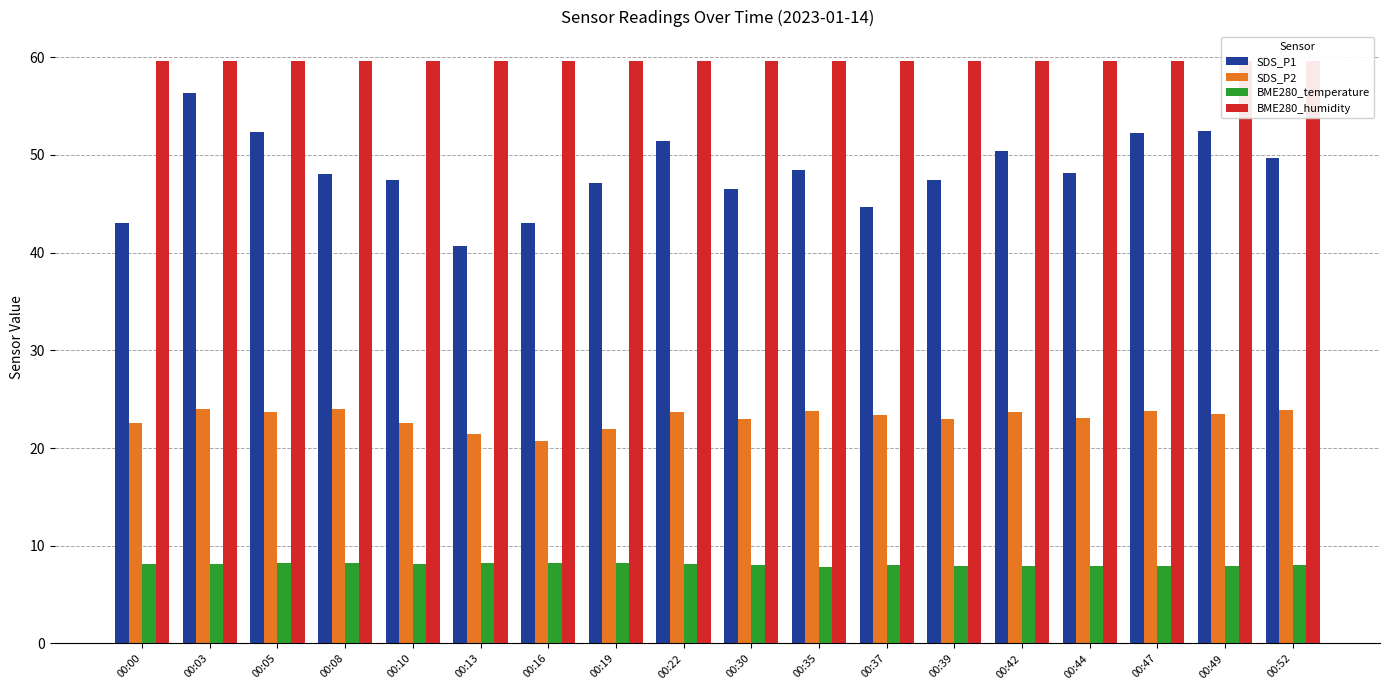

Is it true that SDS_P1 equals 75.6 at 00:08?

False